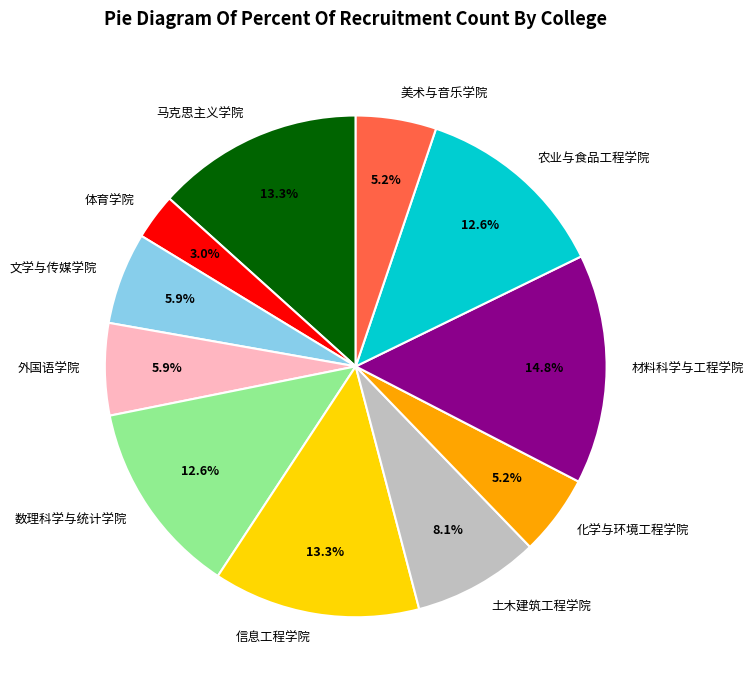

Does 马克思主义学院 represent more than half of the total?

No